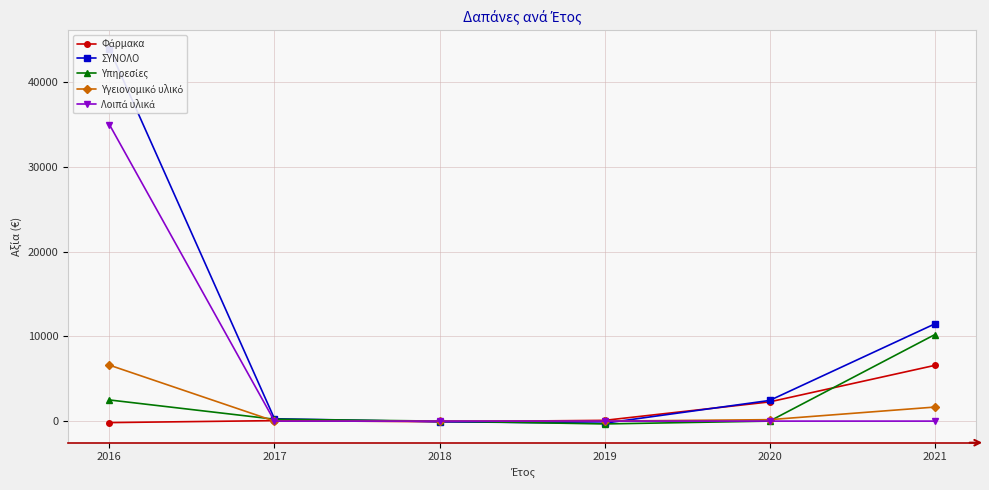

How many lines are shown in the chart?

5